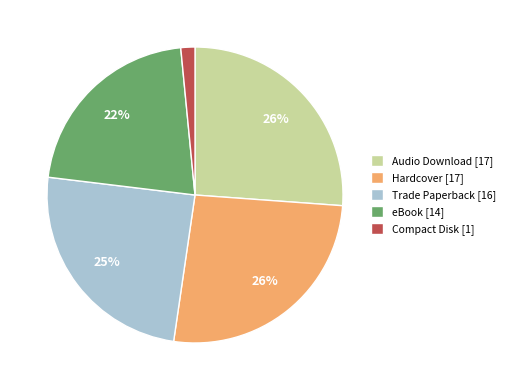

Does Hardcover represent more than half of the total?

No